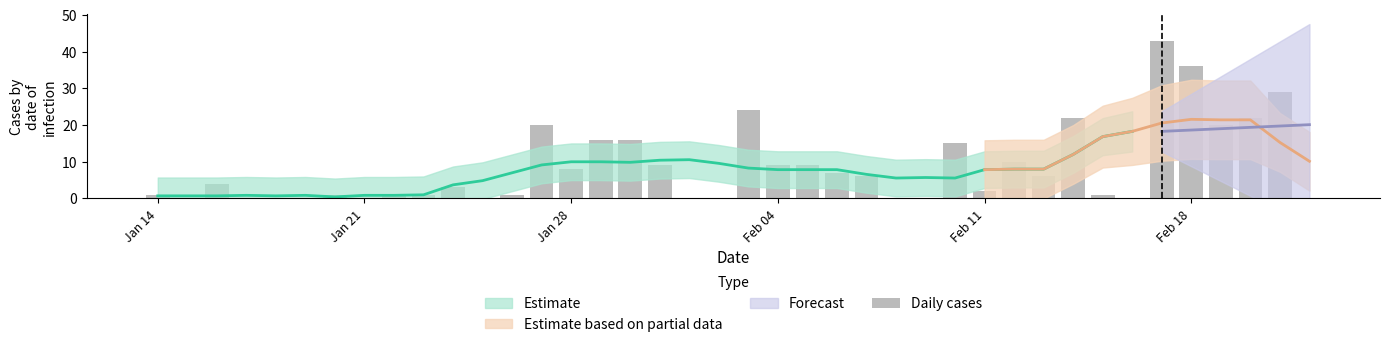

Reading left to right, list all the values displayed in this chart.

1	0	4	0	0	0	1	0	1	1	3	0	1	20	8	16	16	9	0	0	24	9	9	7	6	0	0	15	2	10	6	22	1	0	43	36	20	22	29	0